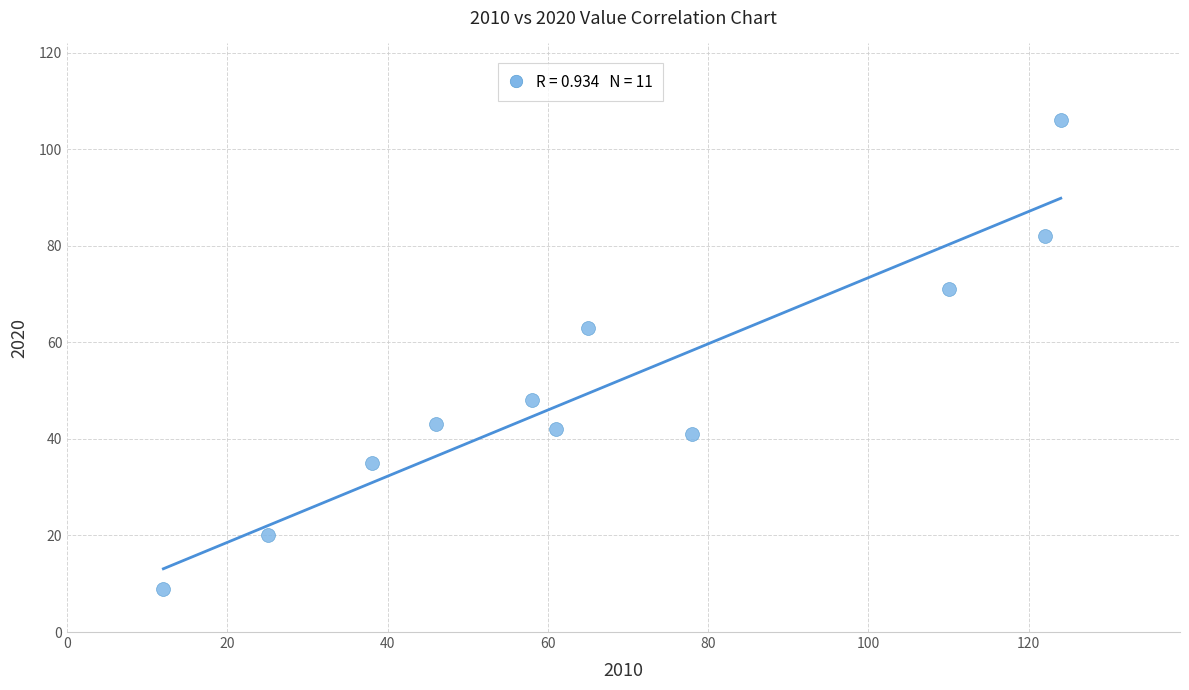

What Y value in the scatter plot is closest to 57?

63